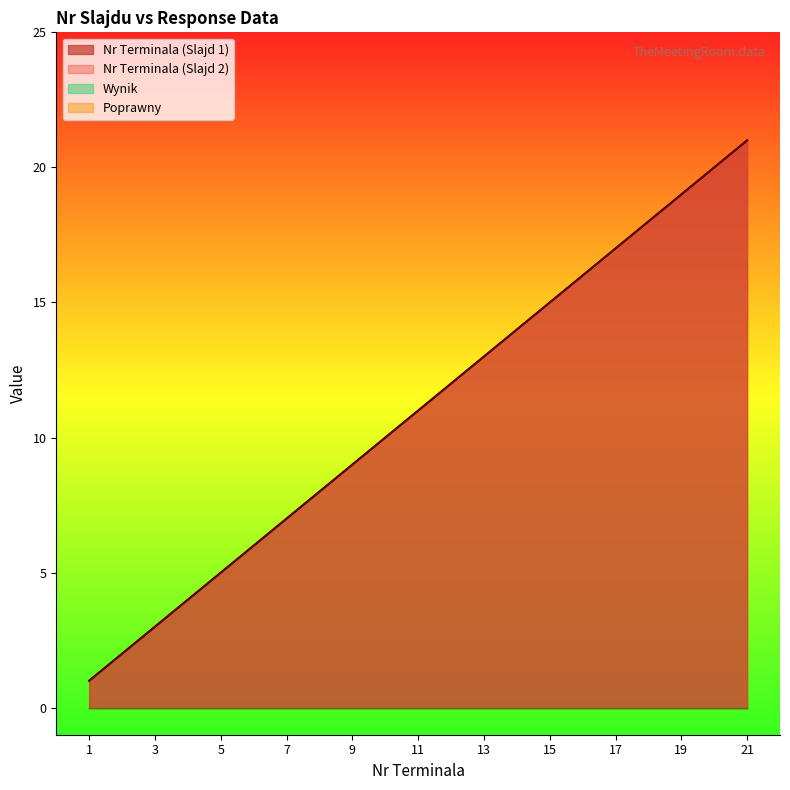

Which series has the largest total across all categories?

Nr Terminala